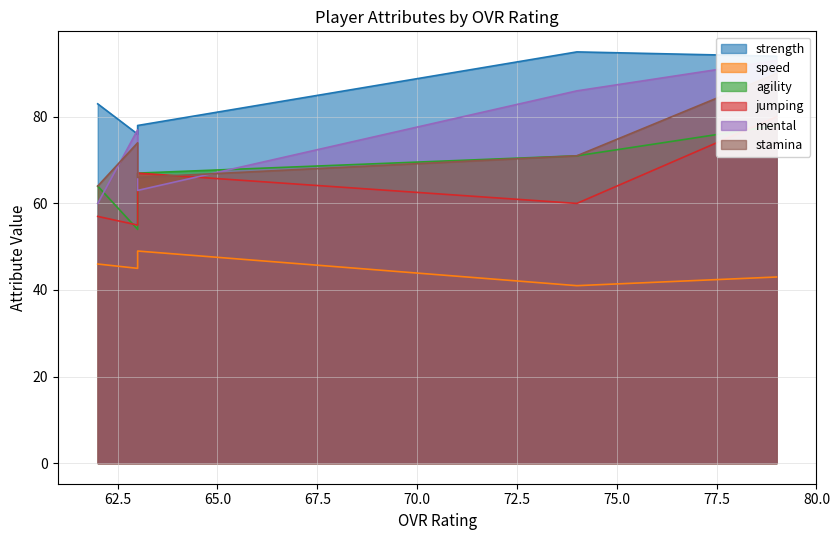

Which series has the largest range (max minus min)?

mental